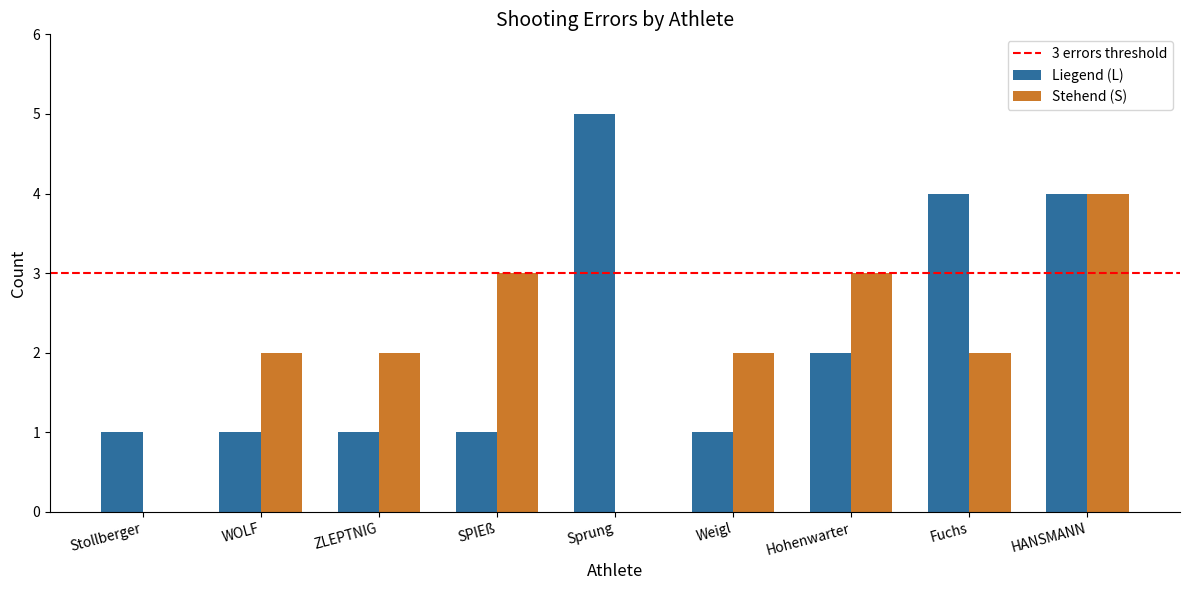

Read the Stehend (S) value at Hohenwarter.

3